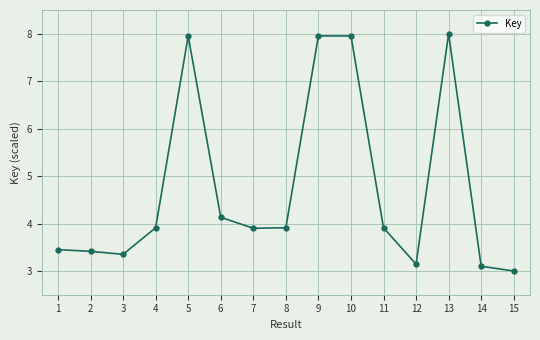

True or false: there are more than 0 points higher than both neighbors.

True